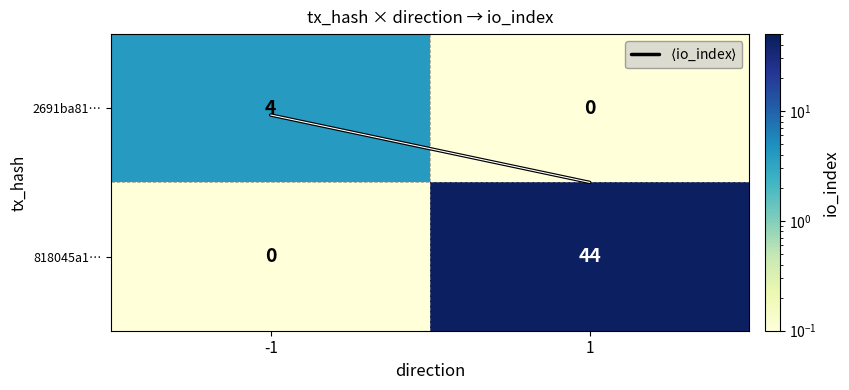

What is the spread (max minus min) of values at 1?

44